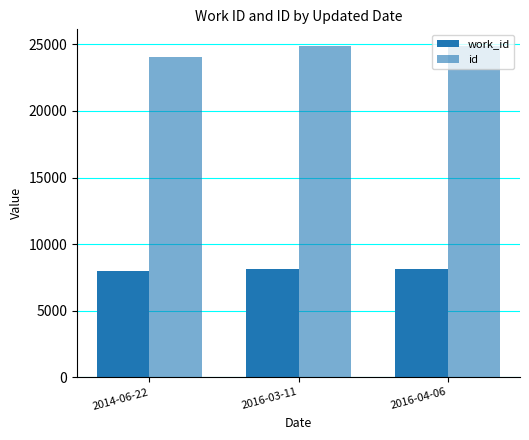

Between 2014-06-22 and 2016-04-06, which is larger?

2016-04-06